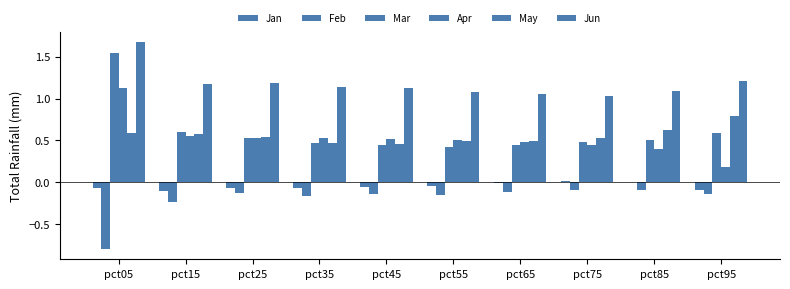

Which category has the highest value across all series?

pct05